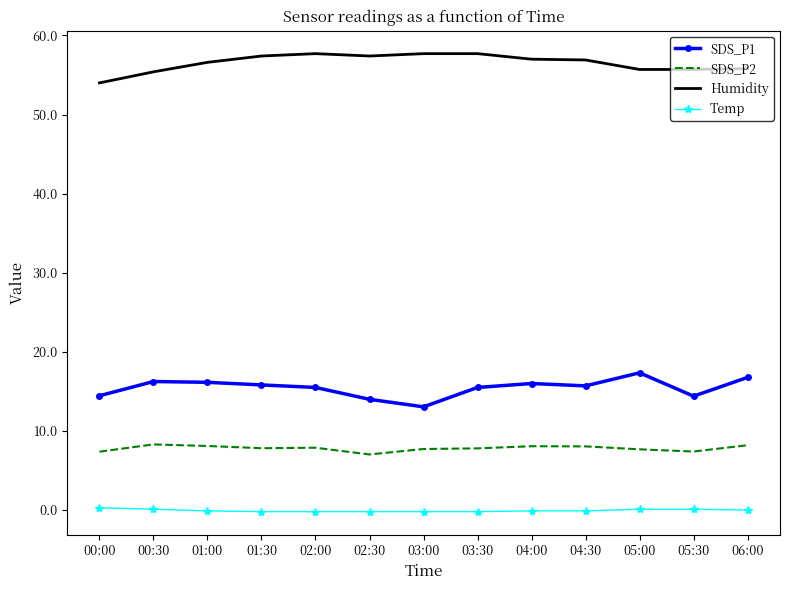

What position from the left is 00:30?

2